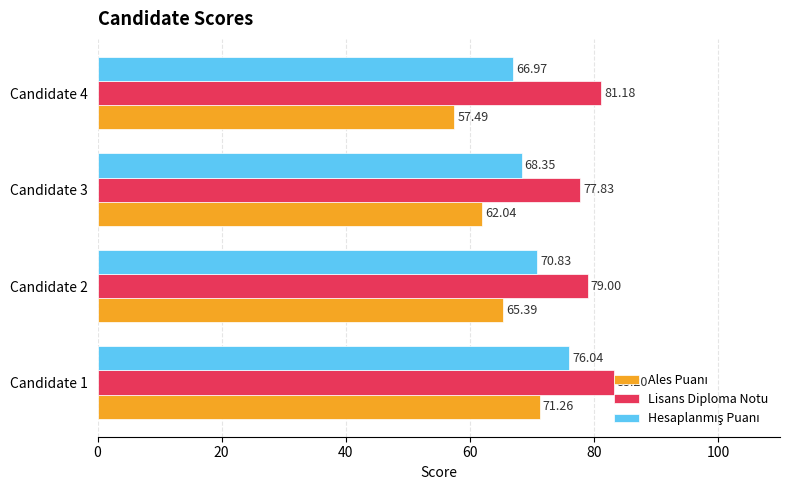

Which series has the largest total across all categories?

Lisans Diploma Notu